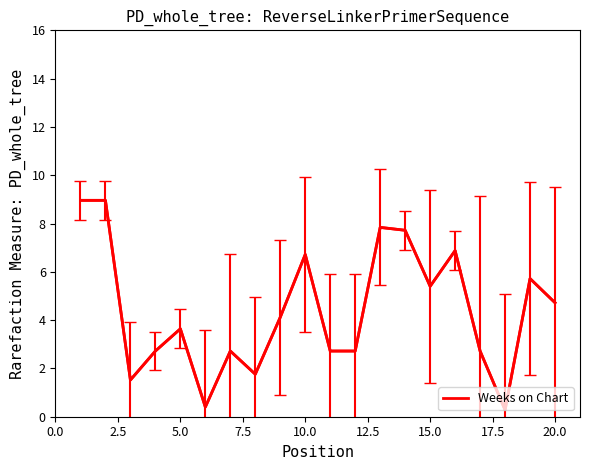

What is the greatest value displayed?

9.0